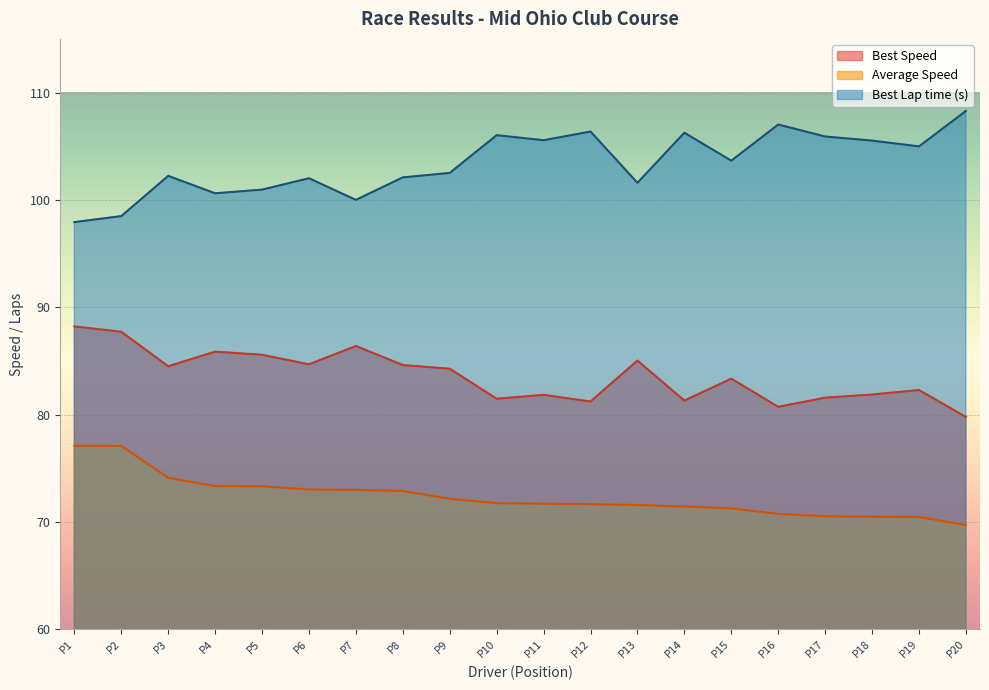

Which category has the highest value across all series?

P20